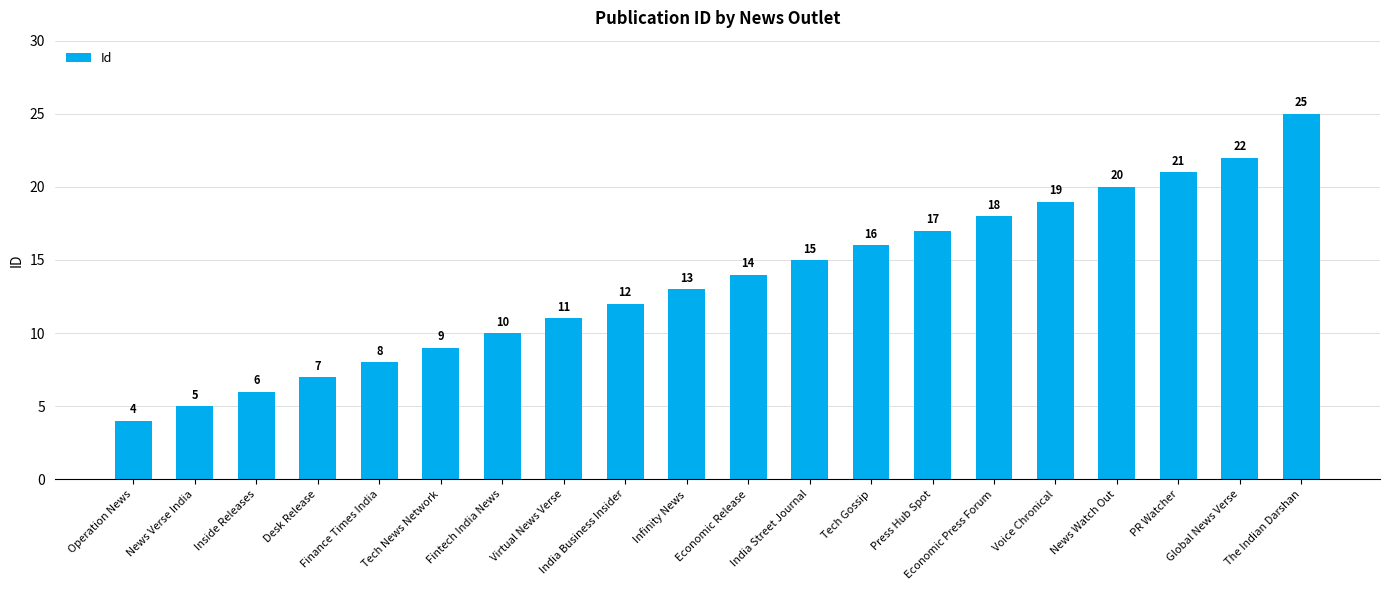

Reading left to right, list all the values displayed in this chart.

4	5	6	7	8	9	10	11	12	13	14	15	16	17	18	19	20	21	22	25